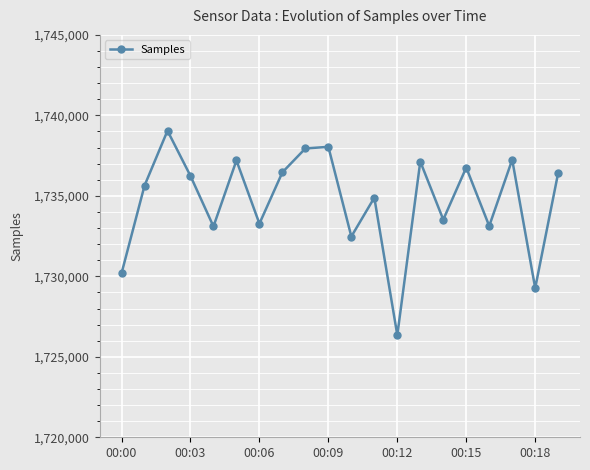

What is the value of the 15th point from the left?

1733522